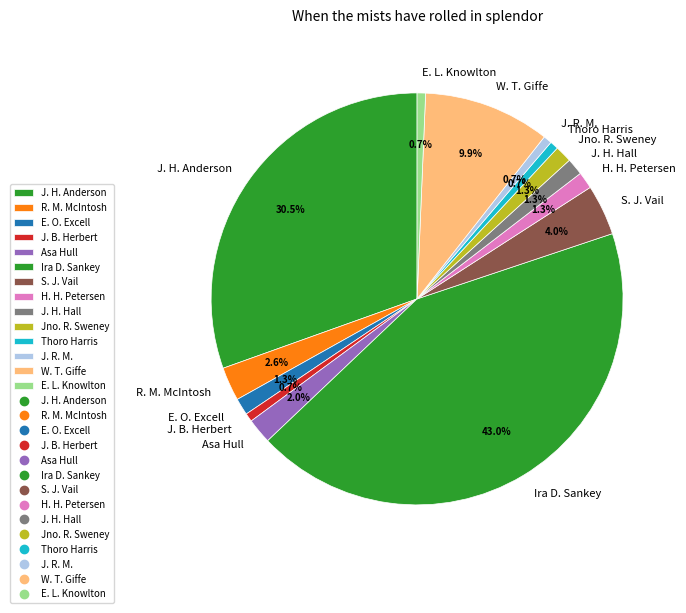

Which has a higher value, Ira D. Sankey or R. M. McIntosh?

Ira D. Sankey